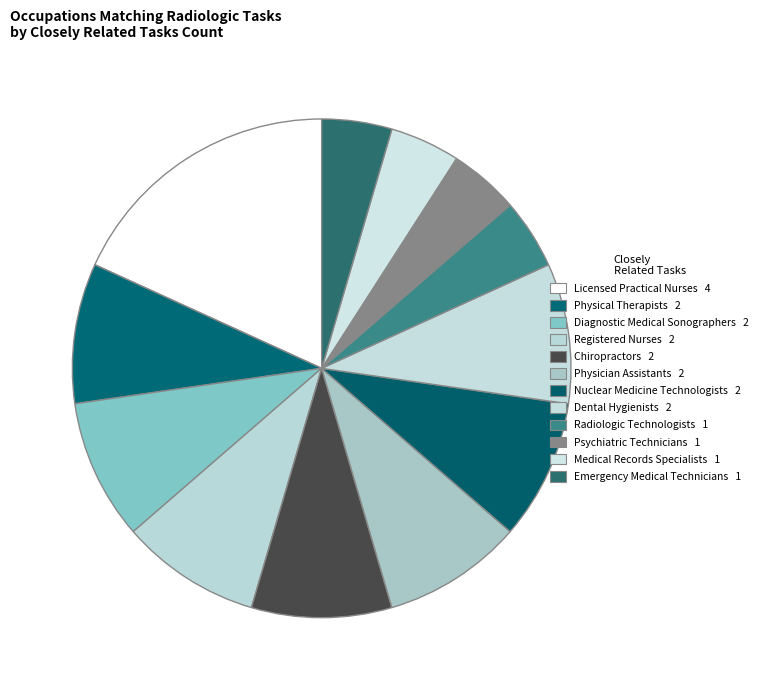

What is the largest slice in the pie chart?

Licensed Practical and Licensed Vocational Nurses